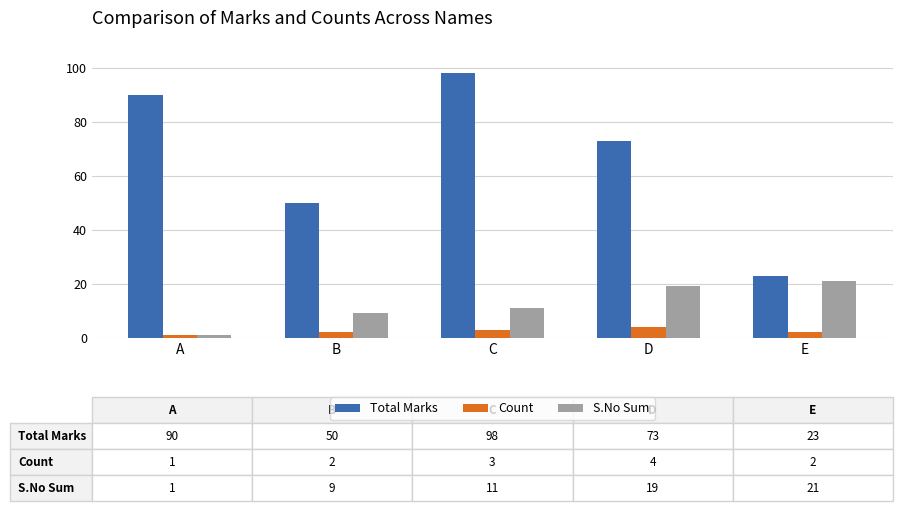

At D, list the series in order from smallest to largest.

Count, S.No Sum, Total Marks